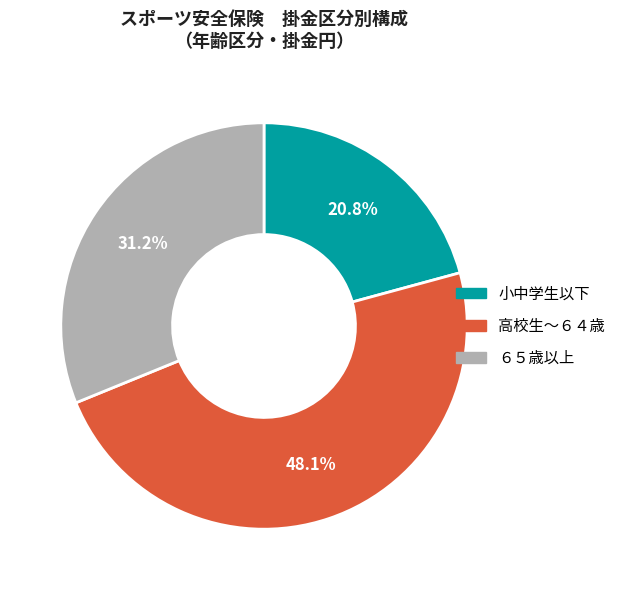

Approximately how many times larger is the value at 高校生～６４歳 compared to ６５歳以上?

1.5